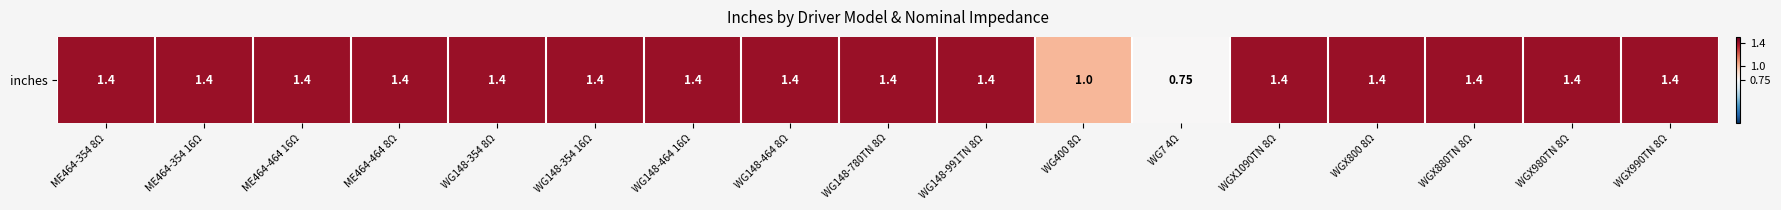

At which label is the value closest to 1?

WG400 8Ω